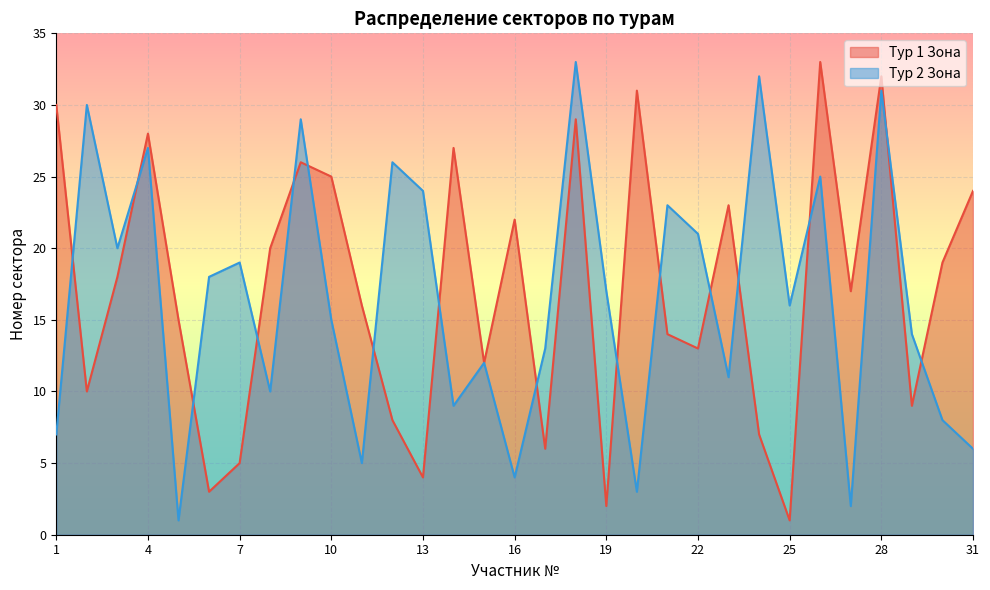

In Тур 2 Зона, how many points are lower than both neighbors (excluding endpoints)?

10